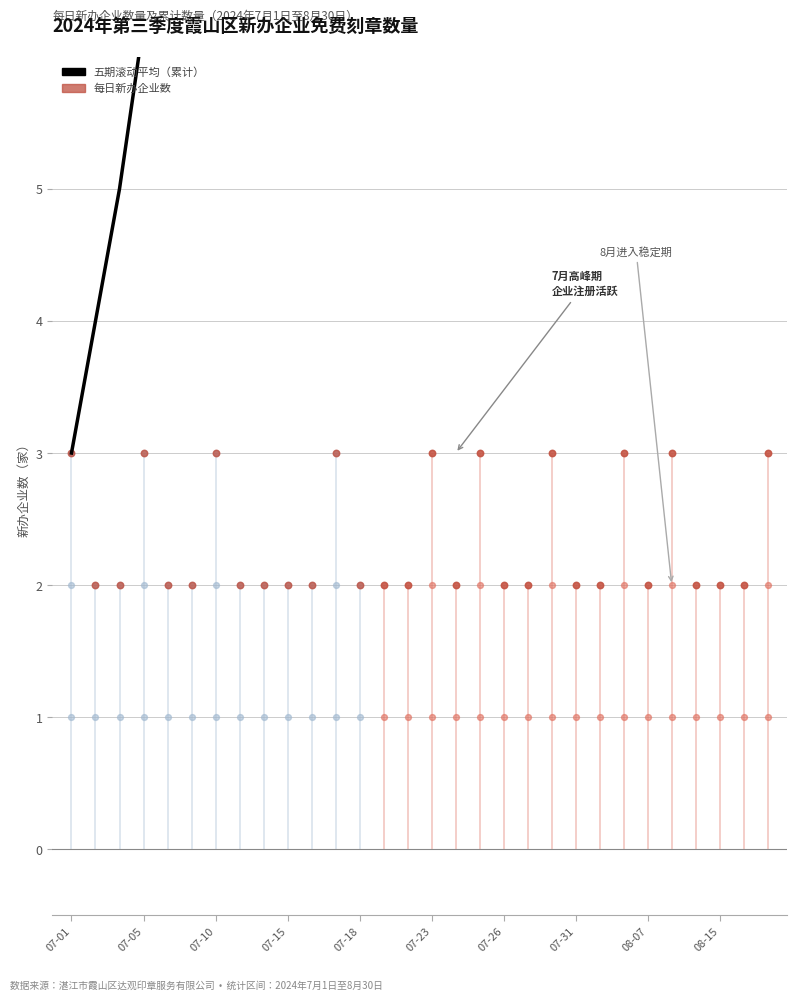

What is the total value across all series at 07-15?

20.8